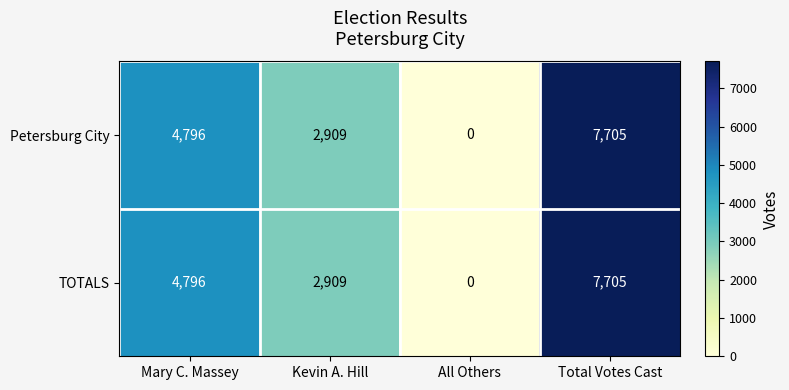

What is the sum of the Petersburg City values at Kevin A. Hill and All Others?

2909